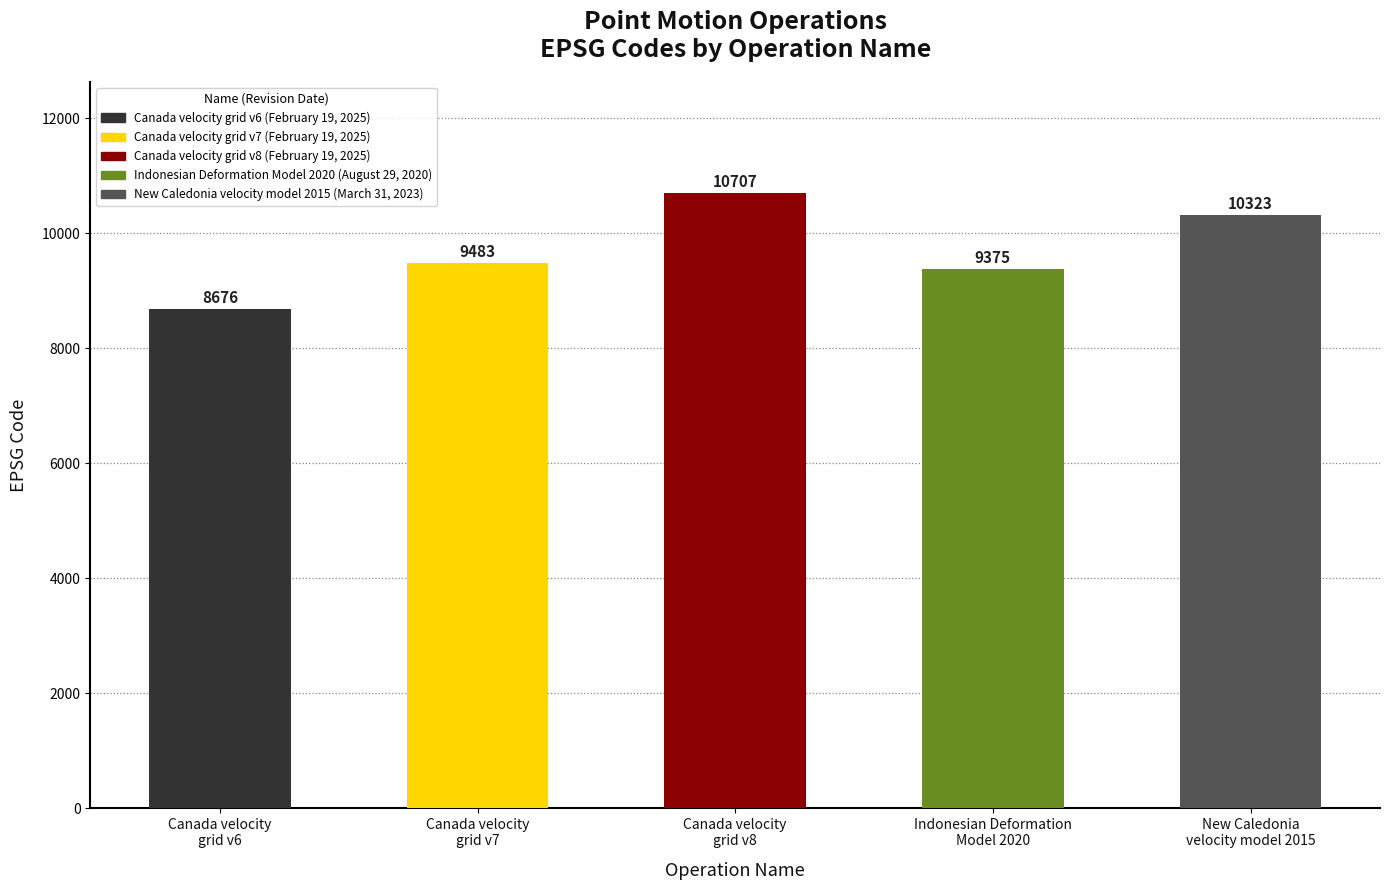

What is the value of the 3rd bar from the left?

10707